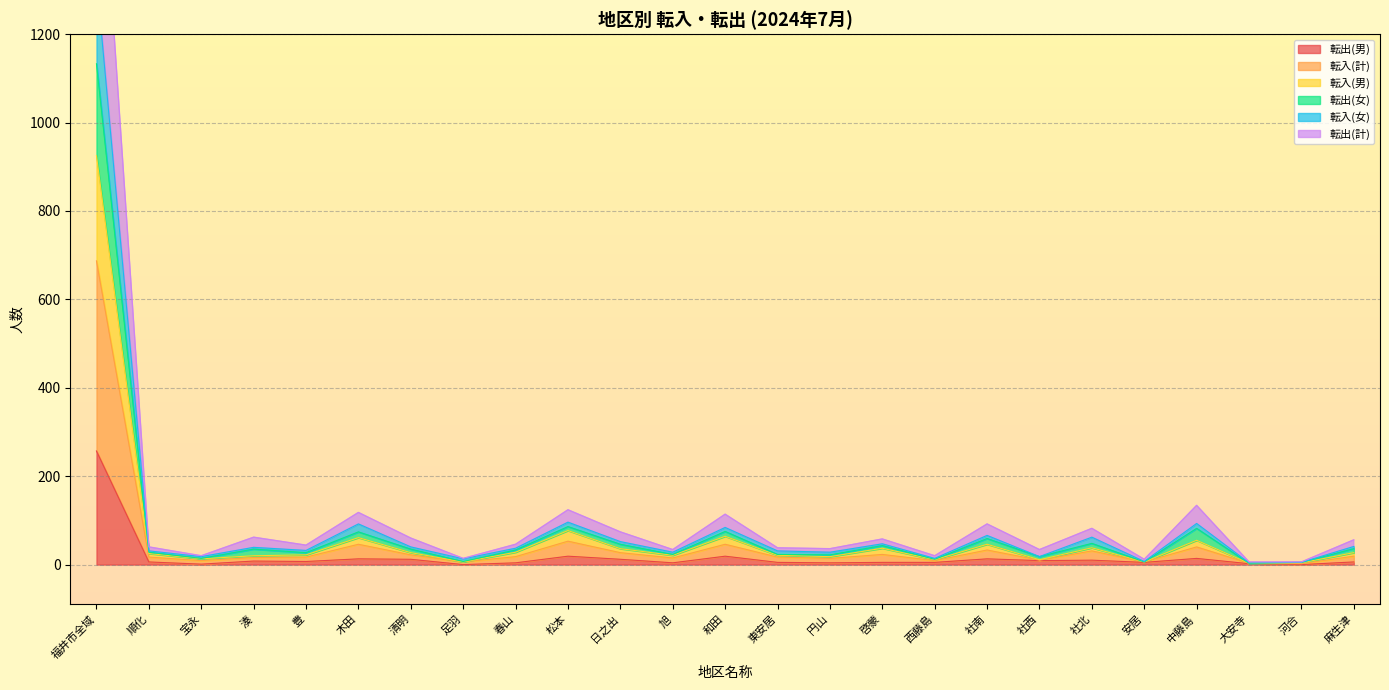

At which label does 転入(女) reach its peak?

福井市全域